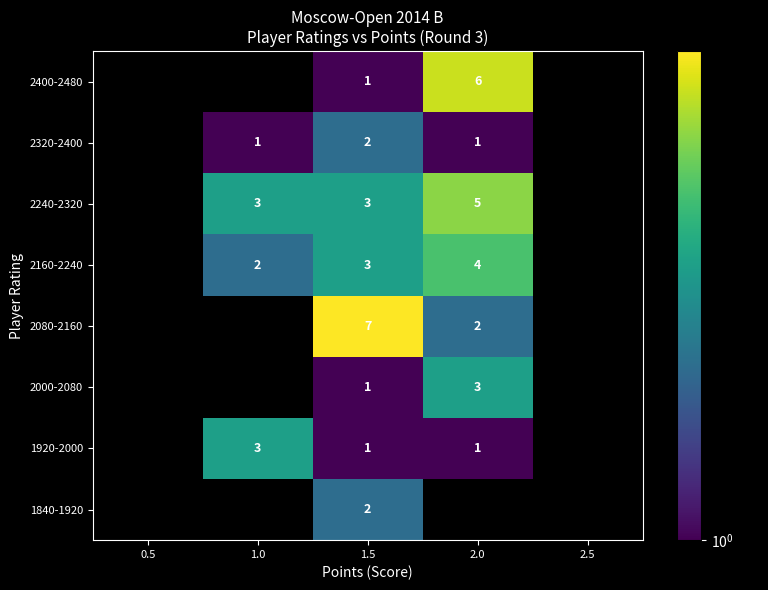

What is the spread (max minus min) of values at 1.5?

6